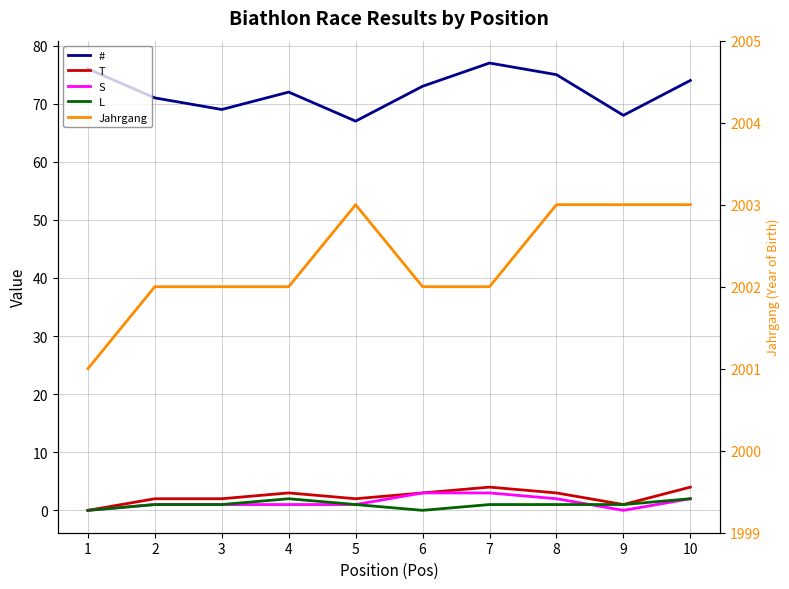

What is the sum of the L values at 3 and 1?

1